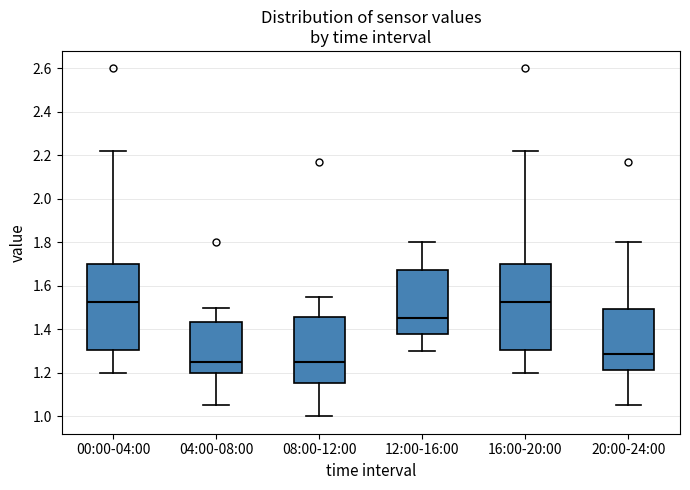

Reading left to right, transcribe this box plot: for each box, give where its median line is, the range the box spans, and where its two whiskers end, as read against the y-axis. The values are not printed on the chart, so give them approximately, as read against the axis.

00:00-04:00: median 1.52, box 1.30 to 1.70, whiskers 1.20 to 2.22
04:00-08:00: median 1.26, box 1.20 to 1.44, whiskers 1.06 to 1.50
08:00-12:00: median 1.26, box 1.16 to 1.46, whiskers 1.00 to 1.56
12:00-16:00: median 1.46, box 1.38 to 1.68, whiskers 1.30 to 1.80
16:00-20:00: median 1.52, box 1.30 to 1.70, whiskers 1.20 to 2.22
20:00-24:00: median 1.28, box 1.22 to 1.50, whiskers 1.06 to 1.80